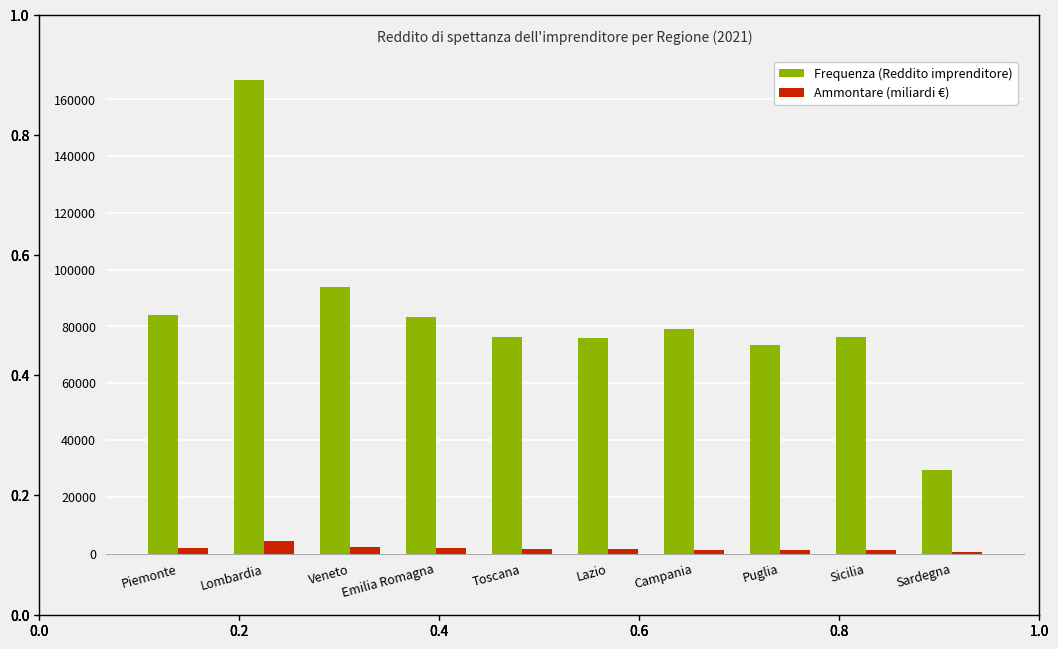

At which label does Ammontare (miliardi €) first exceed 1752?

Piemonte